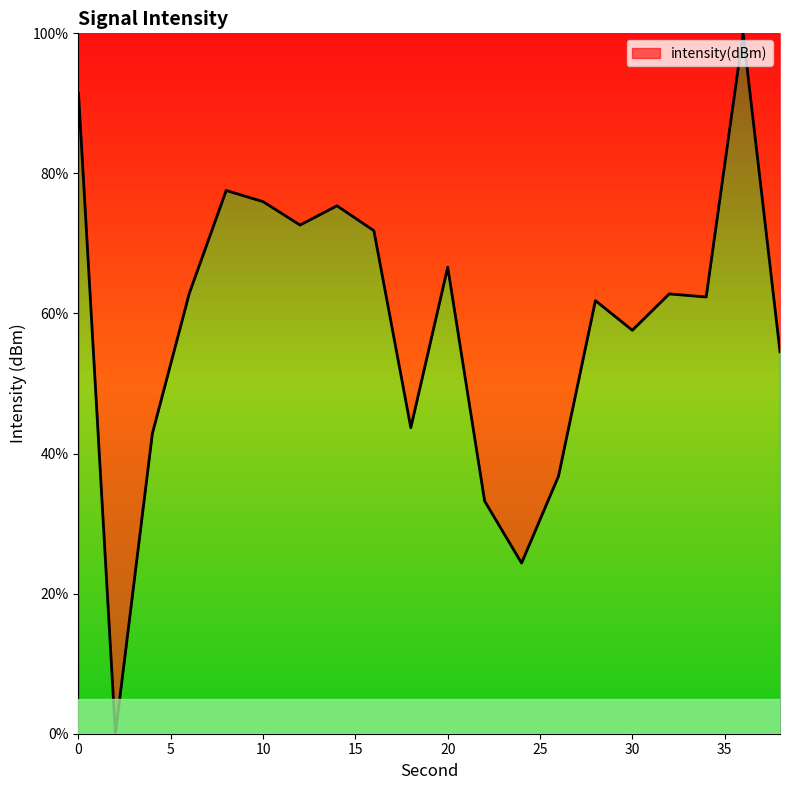

Count the number of data series in this chart.

1